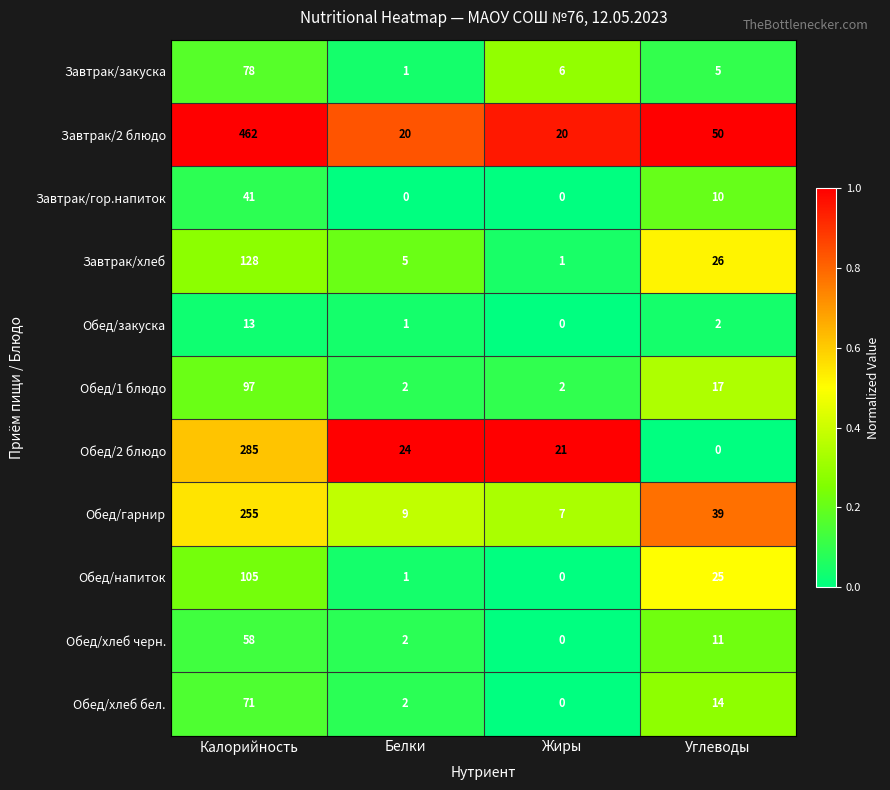

At how many categories does at least one series exceed 0?

4